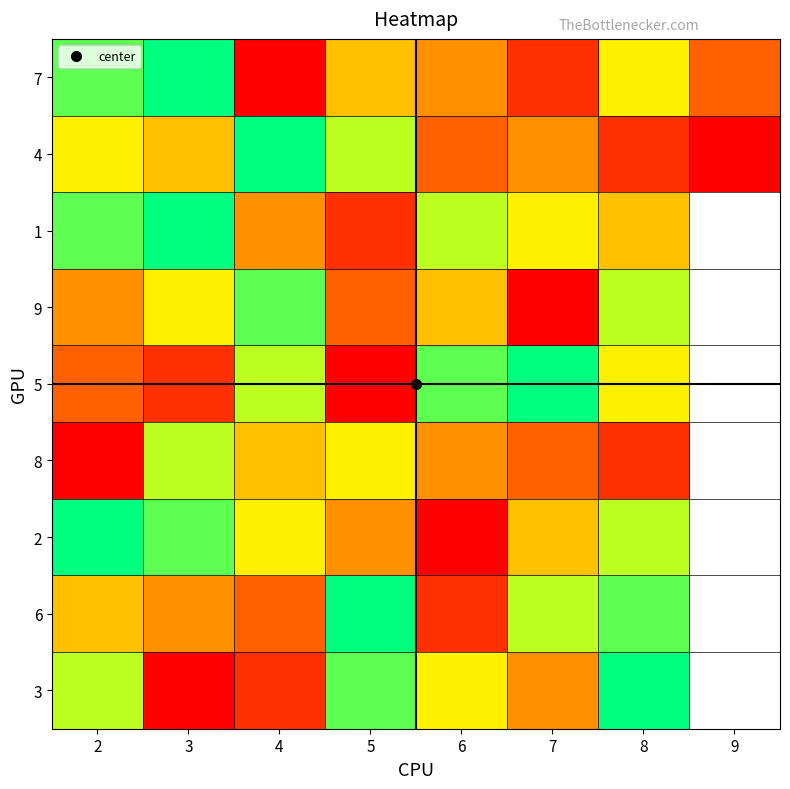

Where is 4 nearest to the value 5?

3